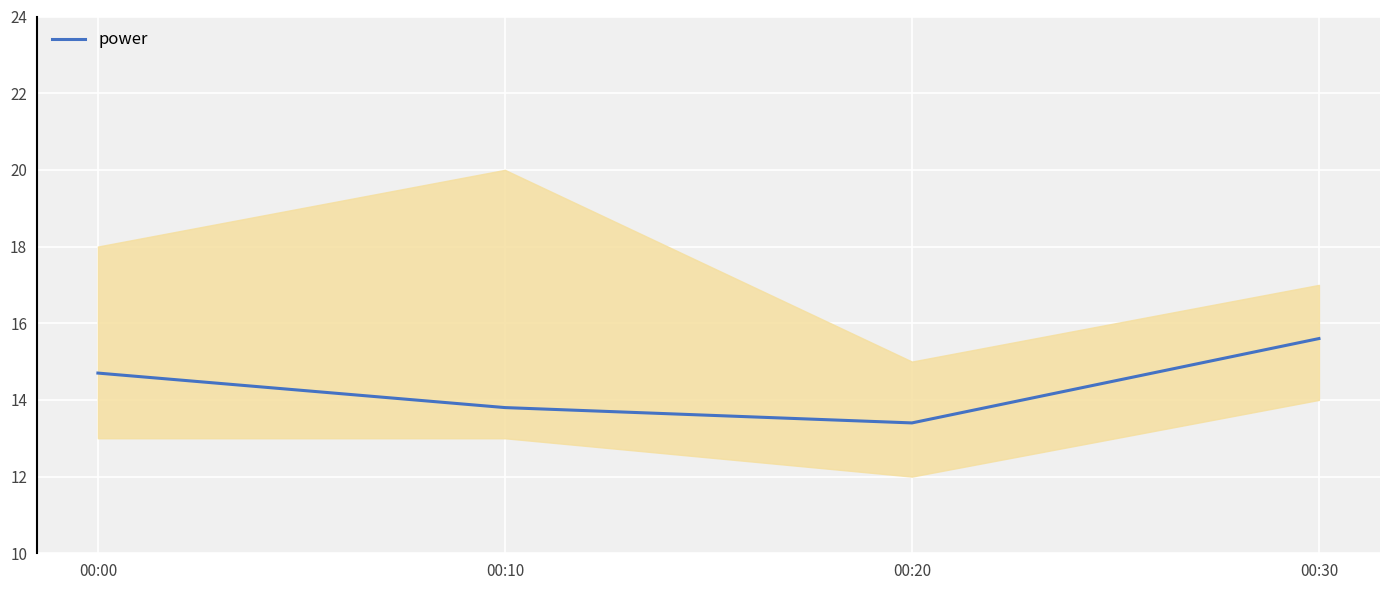

Reading right to left, what are all the values shown in this chart?

15.6	13.4	13.8	14.7